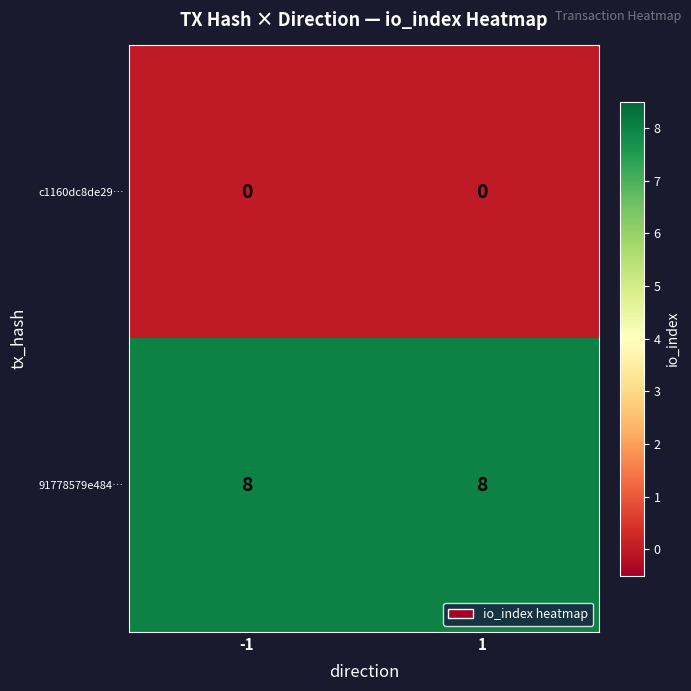

Is the value of c1160dc8de29… at -1 greater than the value of 91778579e484… at 1?

No